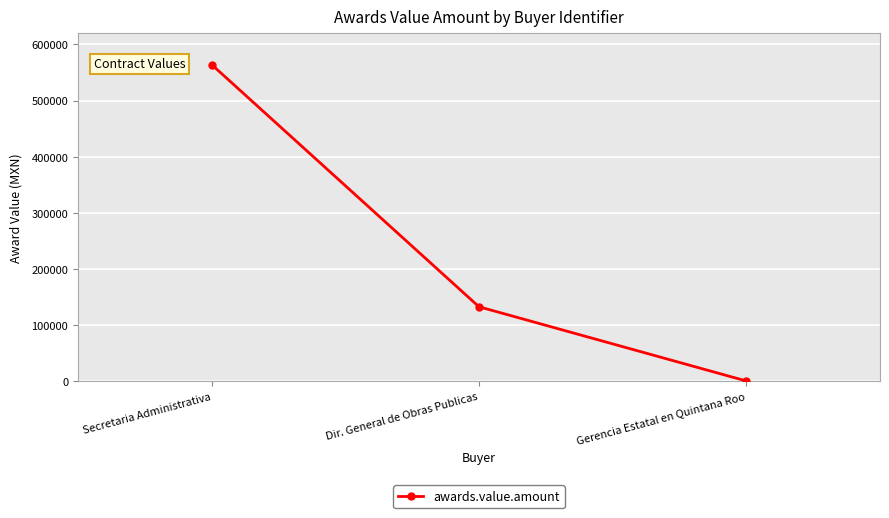

What is the sum of all values?

697524.5